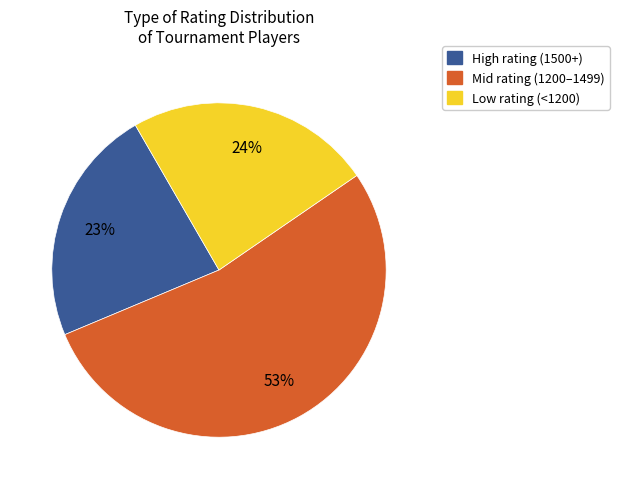

To the nearest percent, what is the average slice percentage?

33%